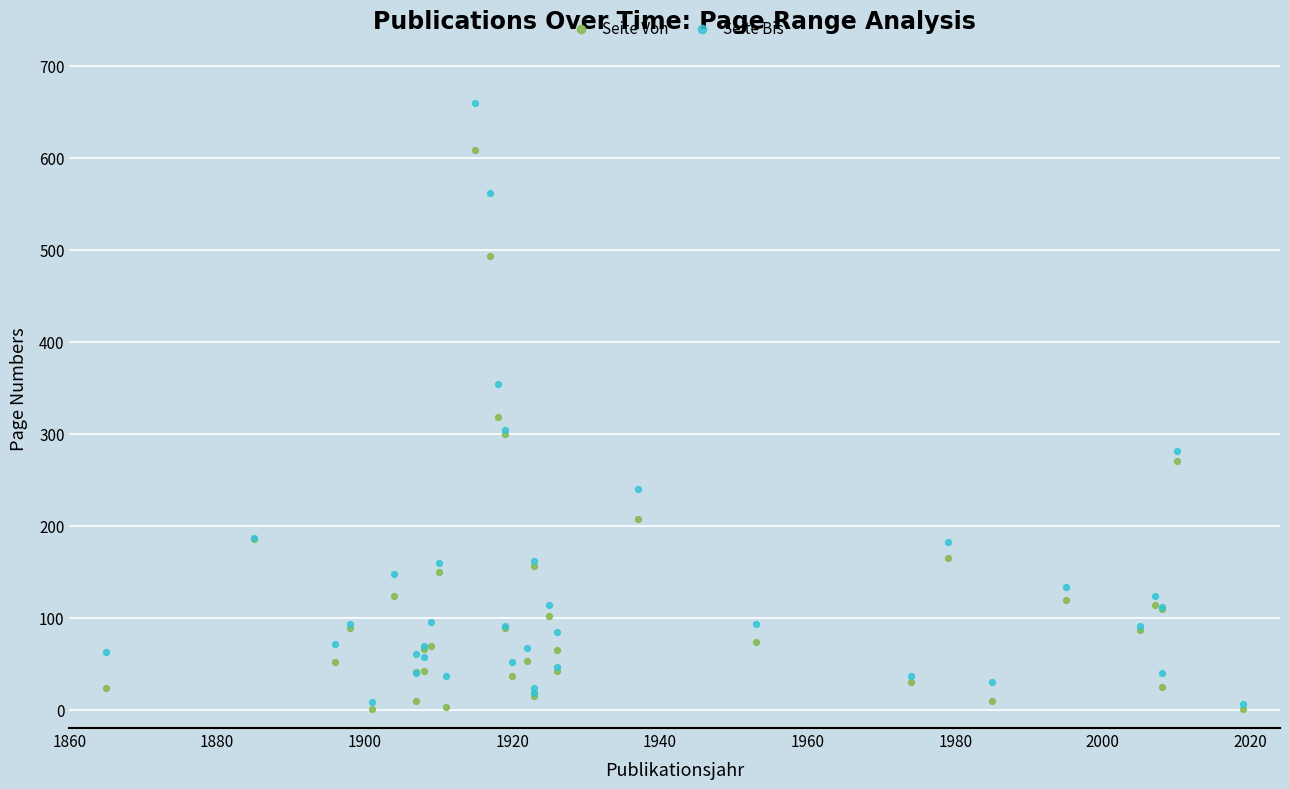

What are all the series names shown in the legend?

Seite Von, Seite Bis